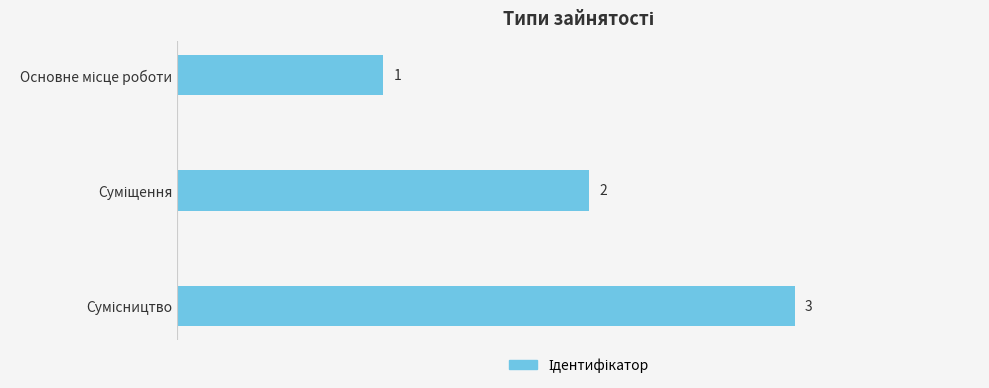

What is the sum of all values?

6